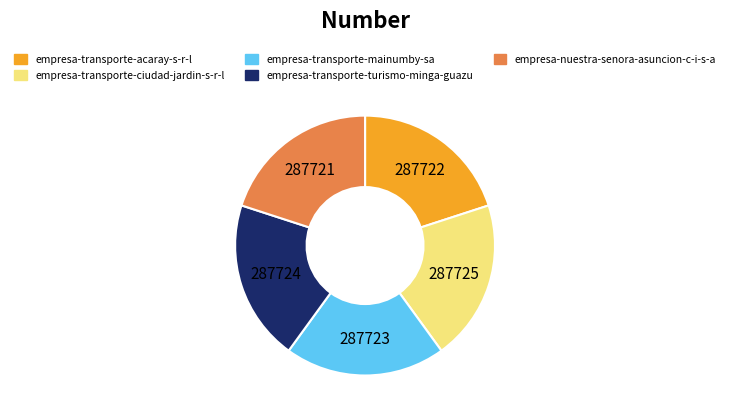

How many slices are in this pie chart?

5